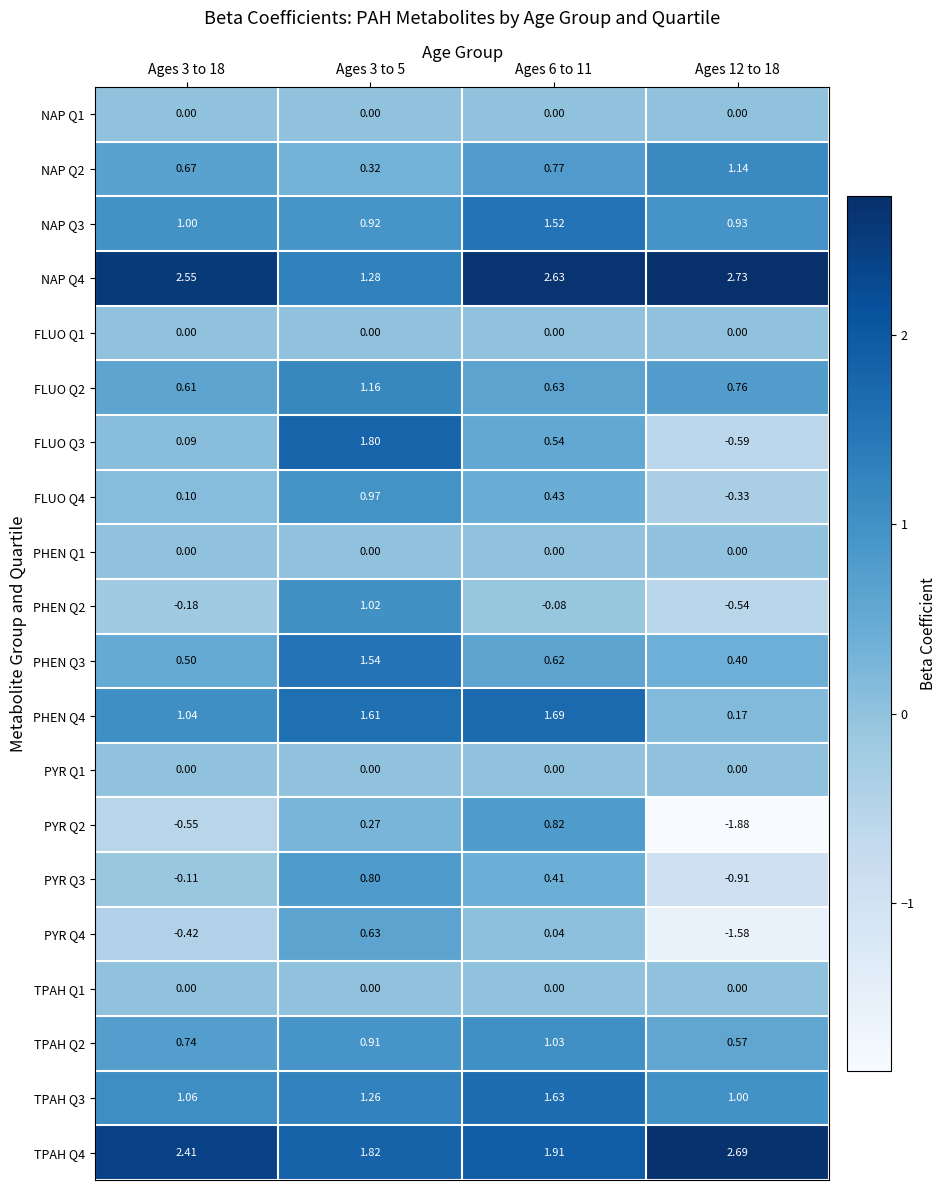

Is the value of PYR Q3 at Ages 3 to 5 greater than the value of PHEN Q2 at Ages 6 to 11?

Yes